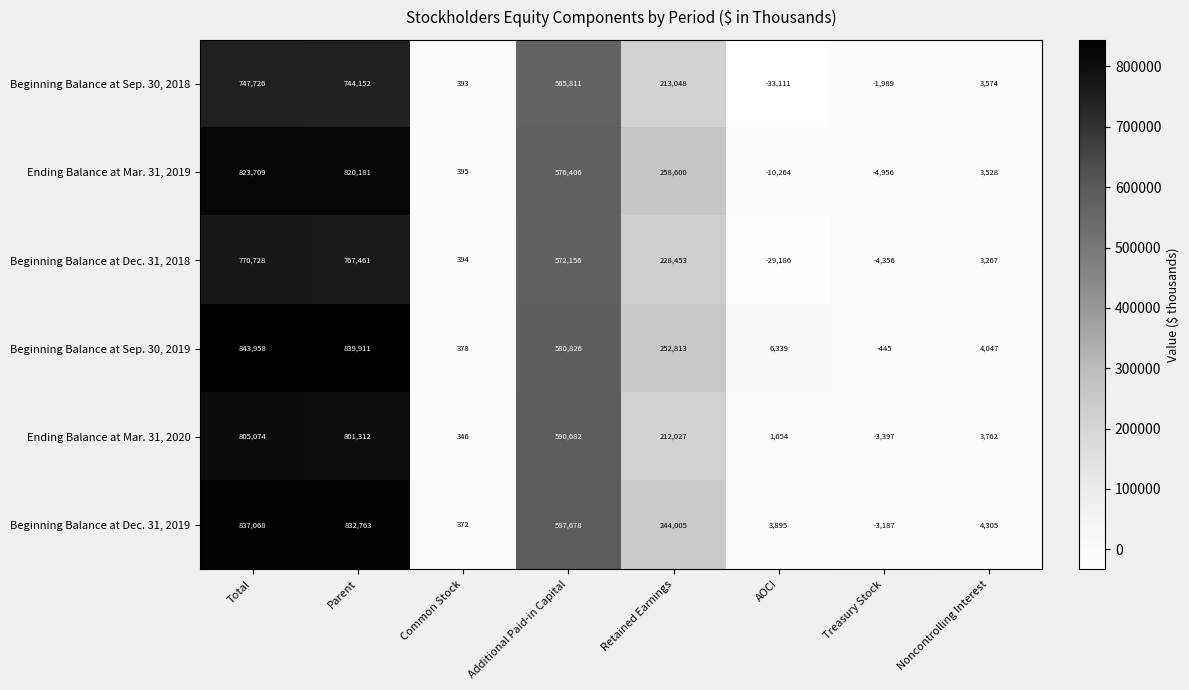

What is the greatest value displayed?

843958